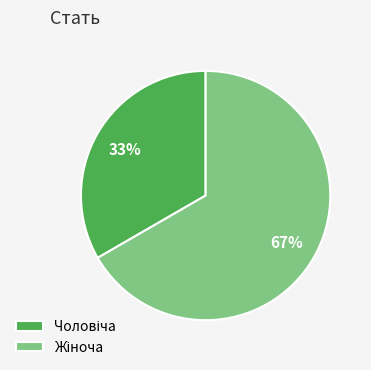

Is there any slice that represents more than half of the pie?

Yes